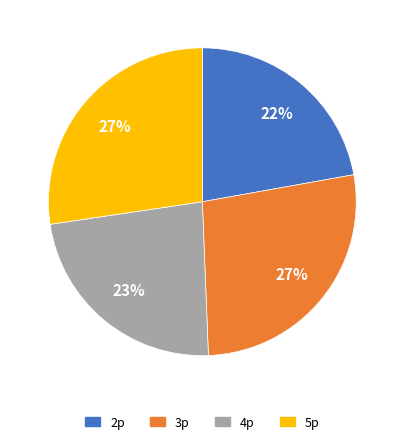

How many segments does this pie chart have?

4